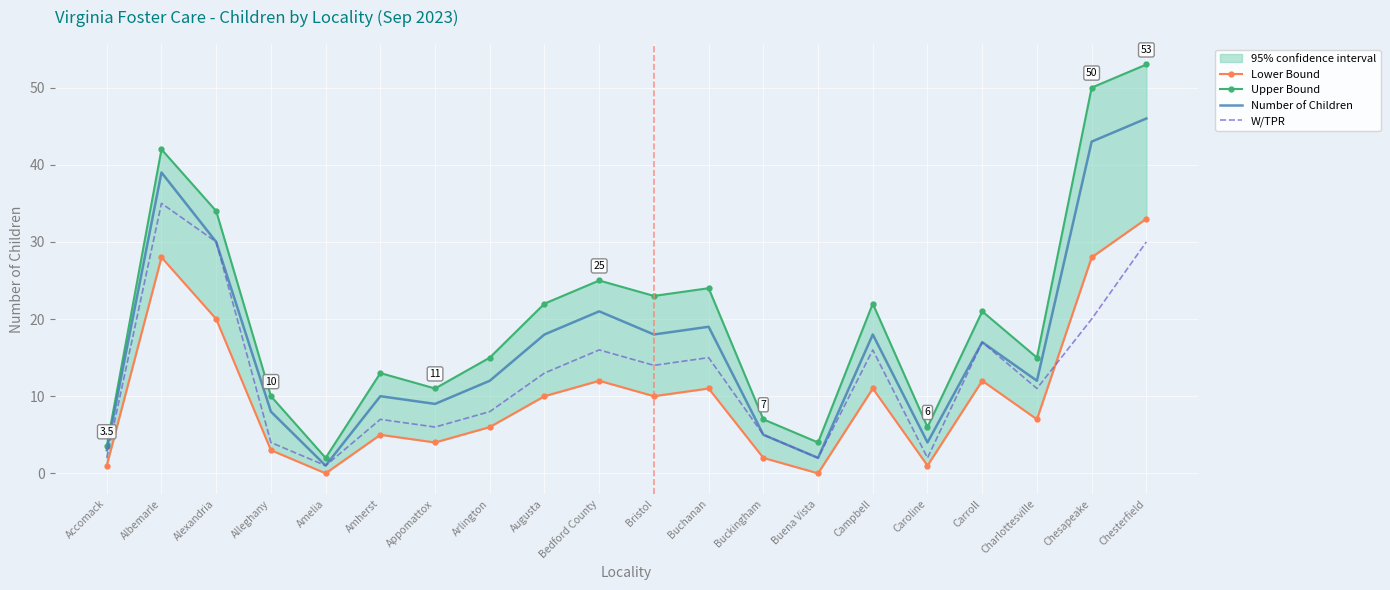

Is this an area chart (filled region under the line)?

No